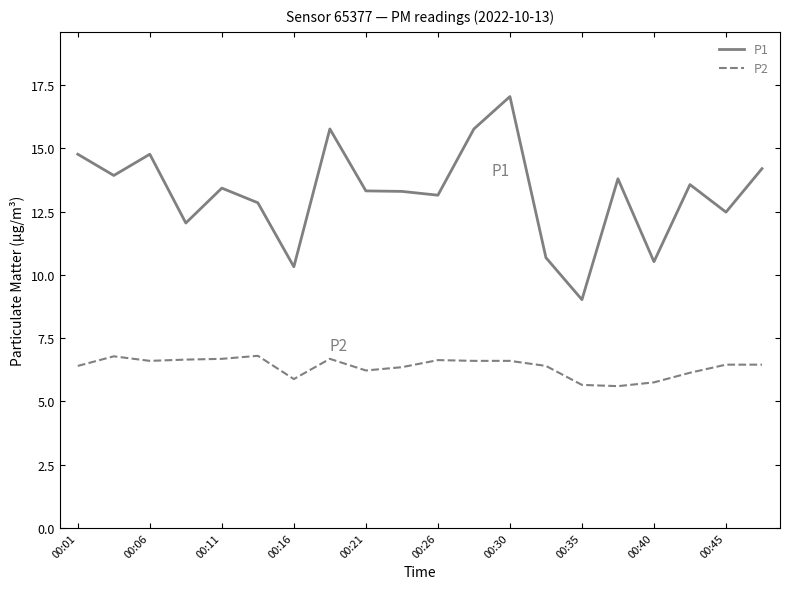

True or false: P1 and P2 cross at least once.

False